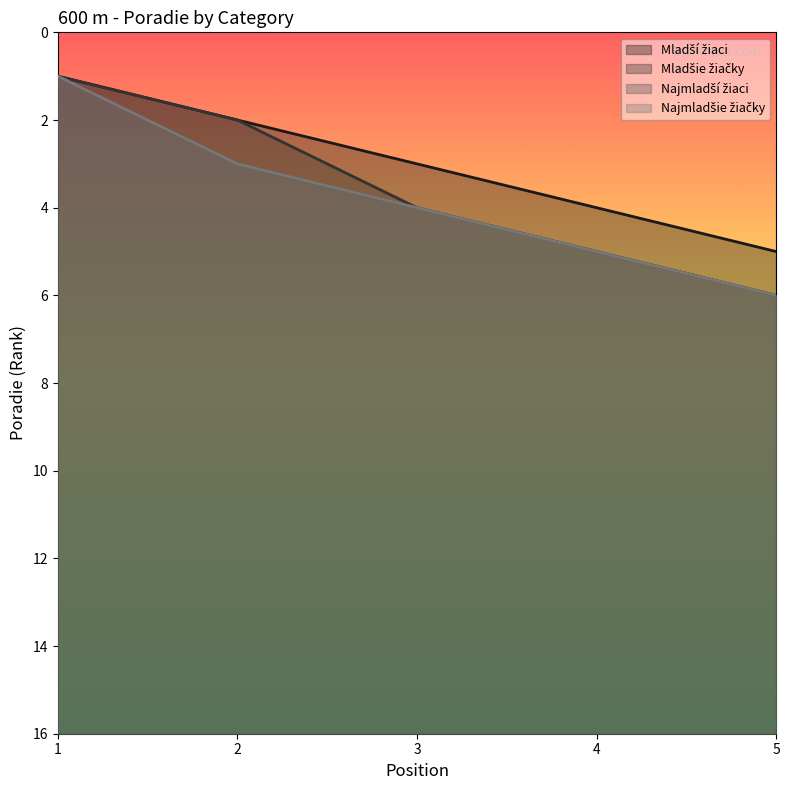

Which series has the widest spread of values?

Mladšie žiačky